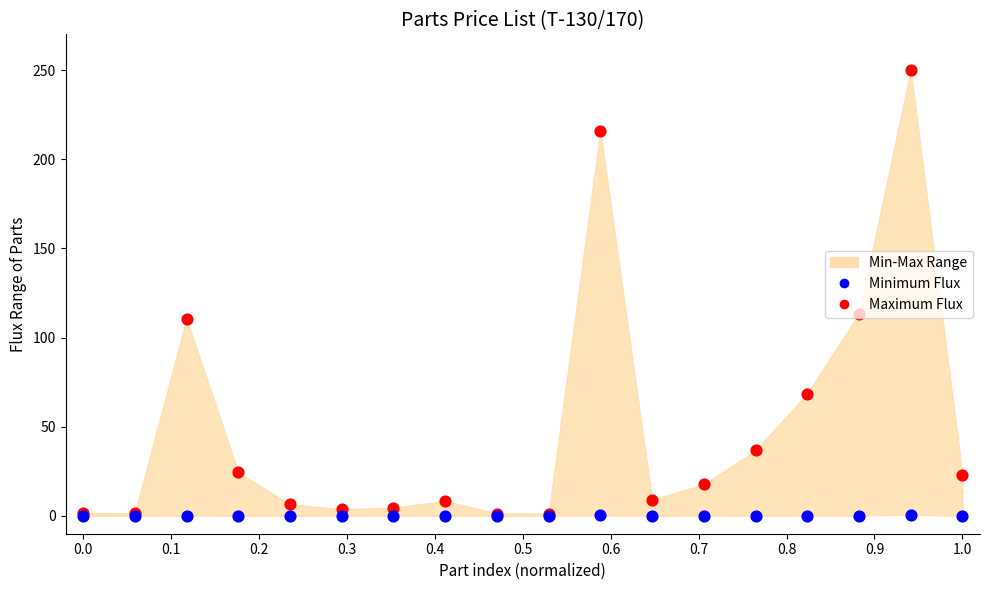

Which series has the widest spread of Y values?

Maximum Flux